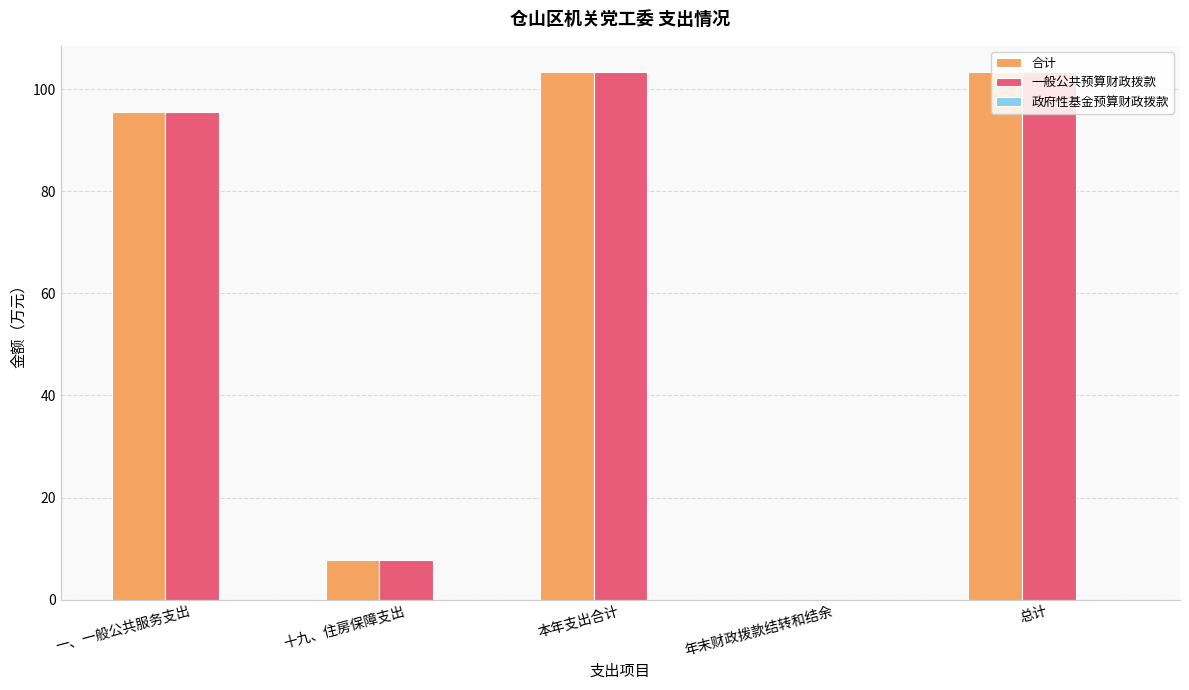

What is the total value across all series at 一、一般公共服务支出?

191.3